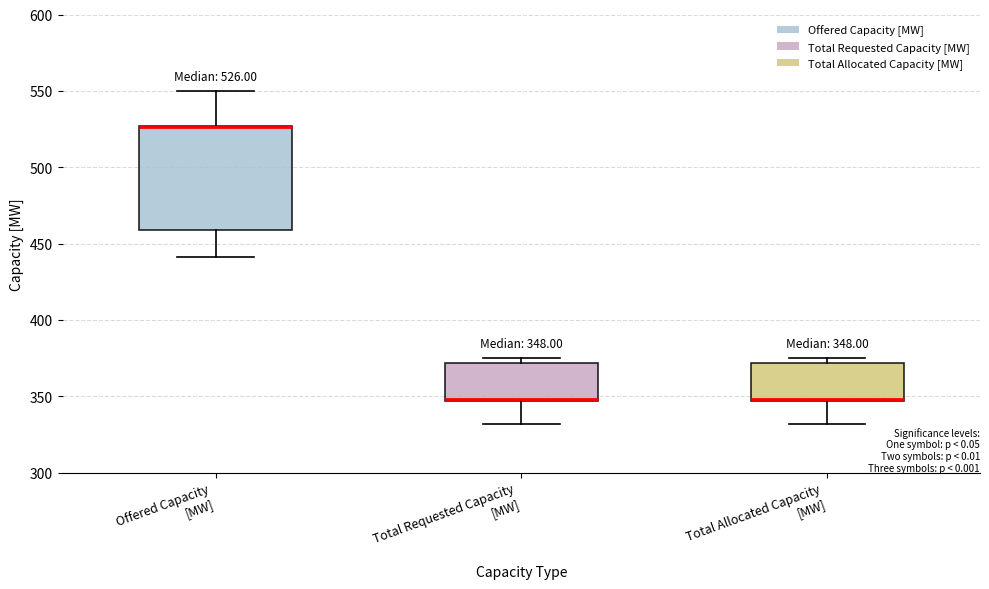

Comparing the boxes themselves (not the whiskers), which one is the tallest?

Offered Capacity [MW]